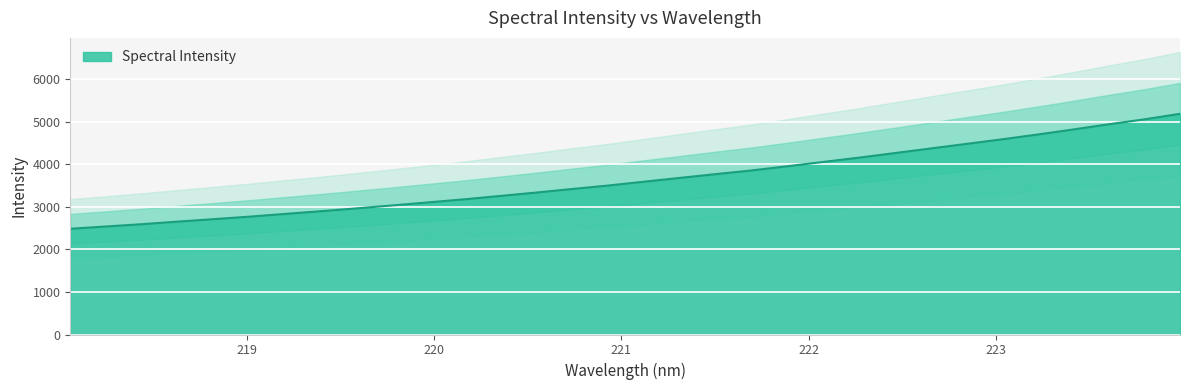

Reading left to right, what are all the values shown in this chart?

218.0596=2483.7	218.2508=2537.5	218.442=2591.5	218.6332=2652.1	218.8244=2709.2	219.0156=2768.3	219.2067=2832.8	219.3979=2896.2	219.589=2963.5	219.7801=3032.7	219.9712=3104.1	220.1623=3175.8	220.3533=3254.8	220.5444=3333.7	220.7354=3417.4	220.9264=3497.7	221.1174=3587.8	221.3083=3676.9	221.4993=3765.5	221.6902=3851.6	221.8812=3949.4	222.0721=4050.9	222.263=4151.9	222.4538=4258.6	222.6447=4366.8	222.8355=4474.5	223.0264=4582.2	223.2172=4695.3	223.408=4814.3	223.5987=4937.1	223.7895=5053.3	223.9802=5183.8